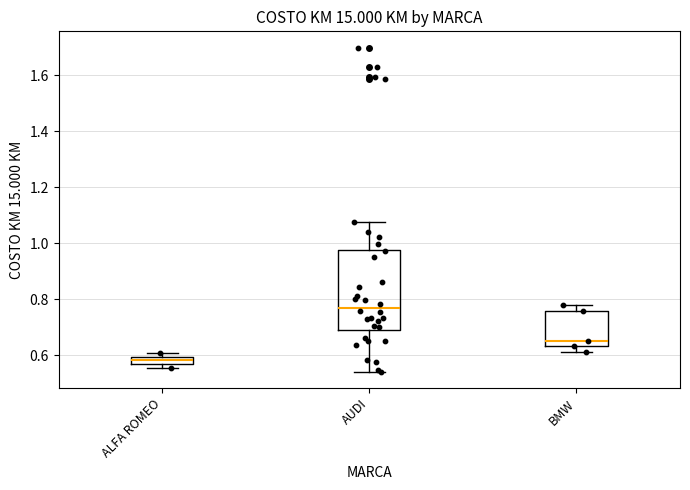

Which box is the tallest, from its lower edge to its upper edge?

AUDI